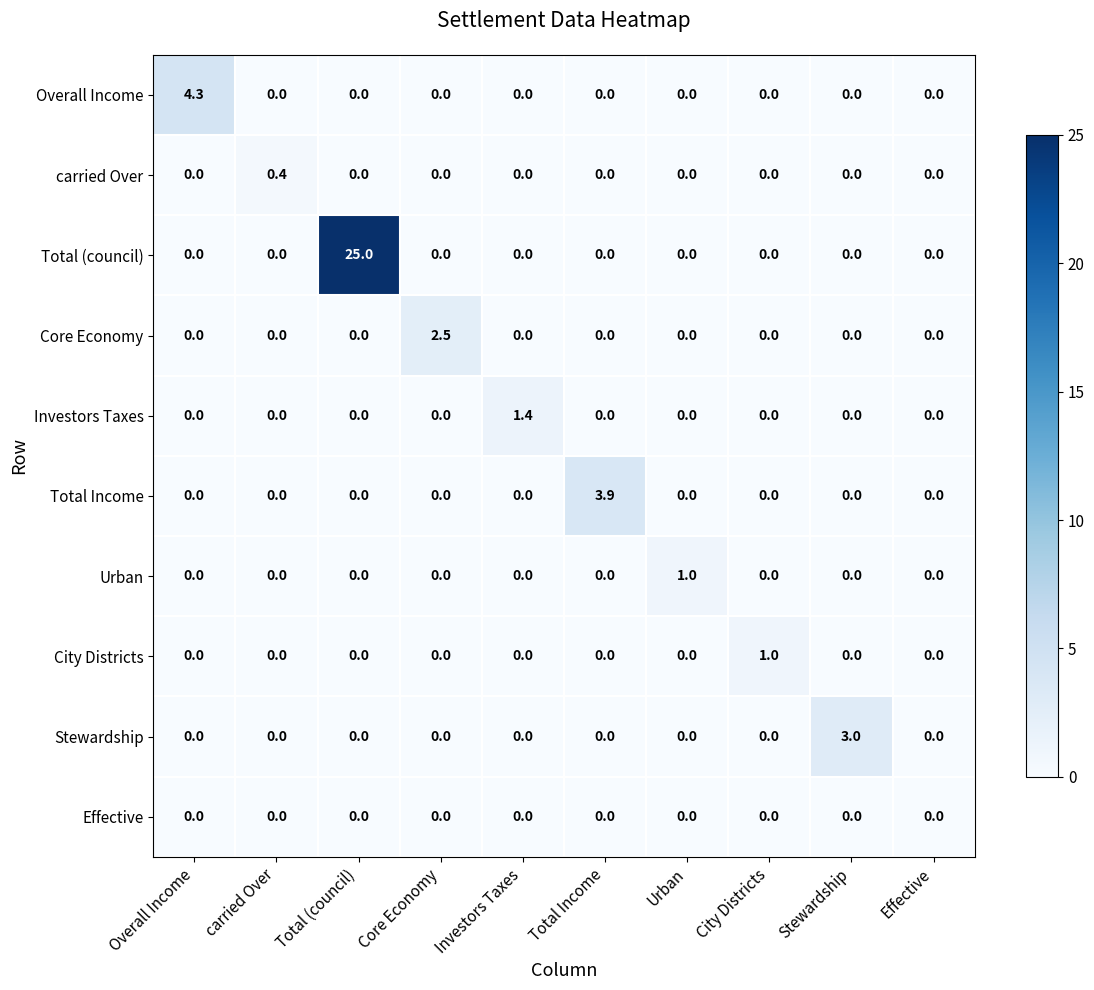

What is the spread (max minus min) of values at Urban?

1.0